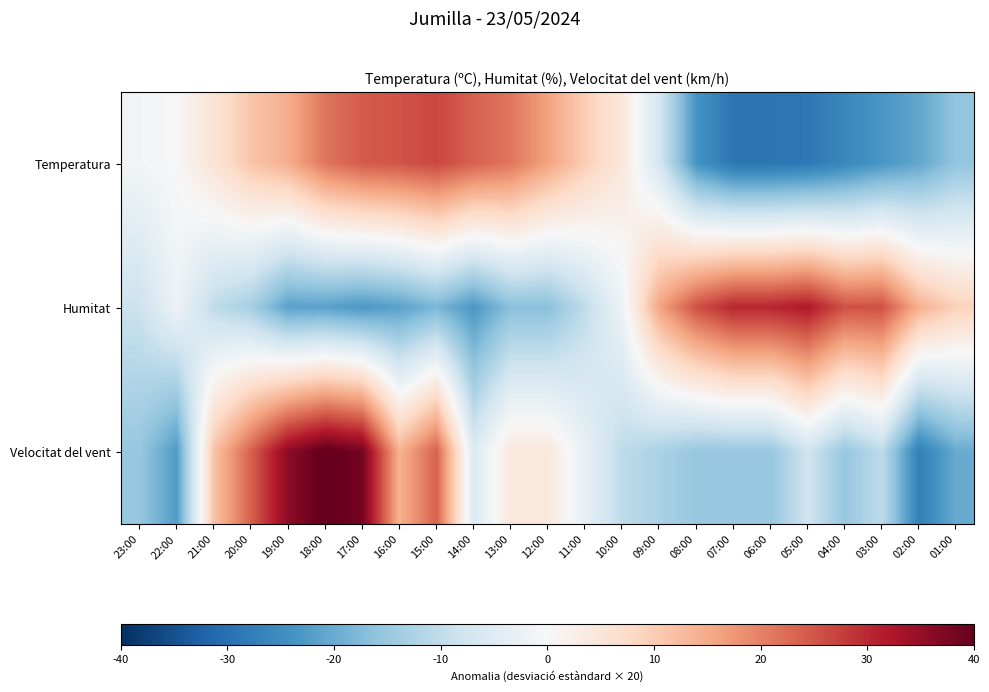

At 11:00, list the series in order from largest to smallest.

Temperatura, Velocitat del vent, Humitat